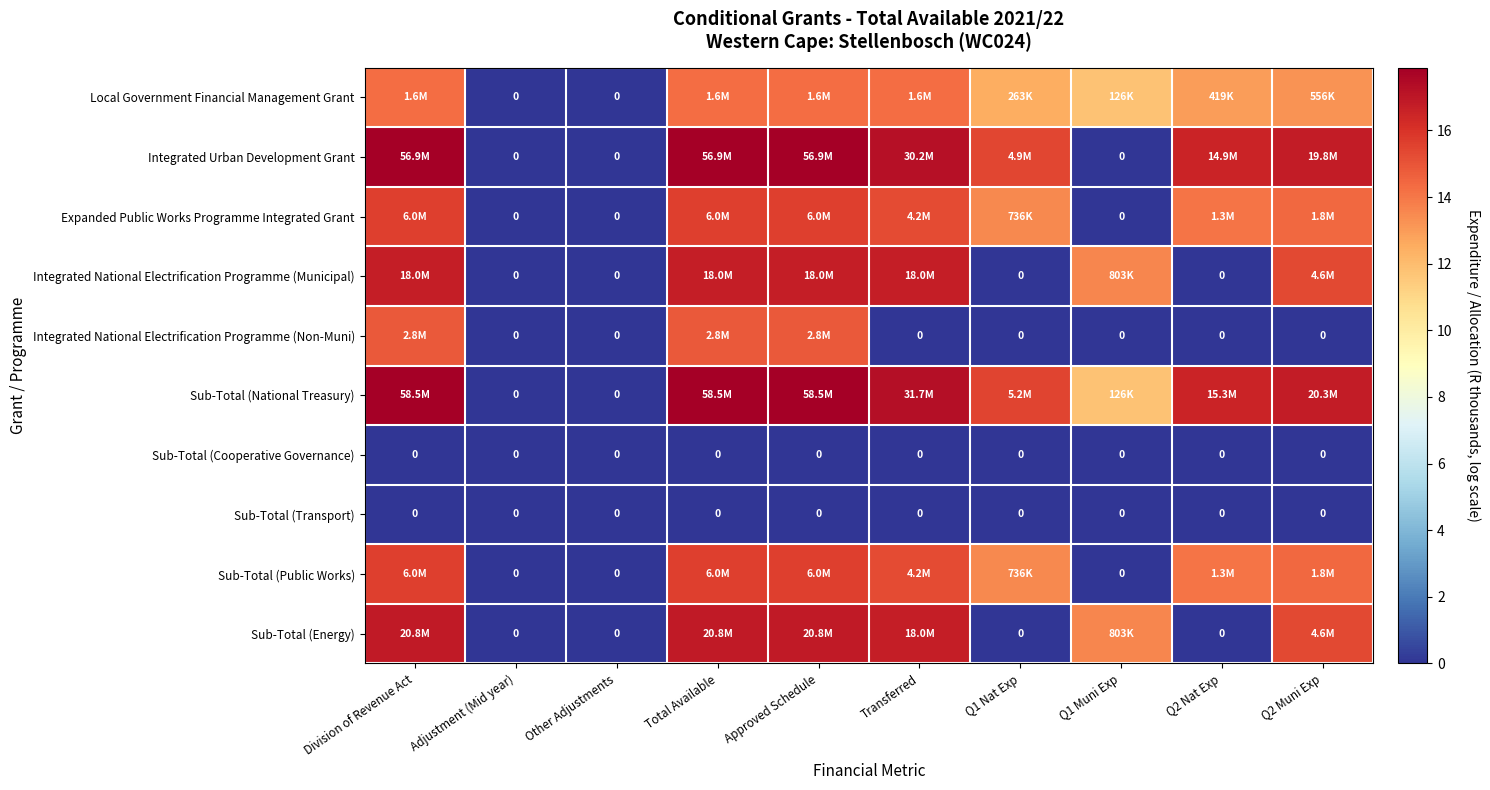

Is it true that Local Government Financial Management Grant equals 5.1 at Division of Revenue Act?

False